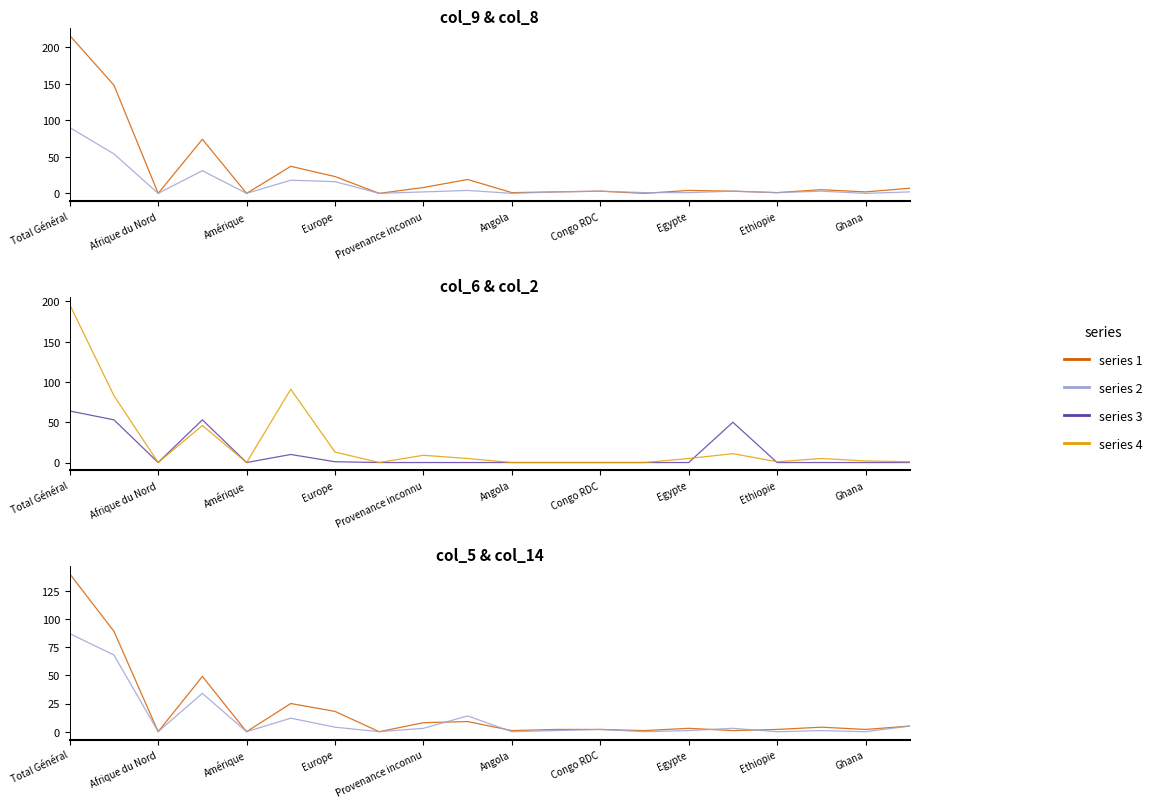

True or false: col_8 (Règlements cantons) and col_2 (Entrées) intersect in this chart.

True